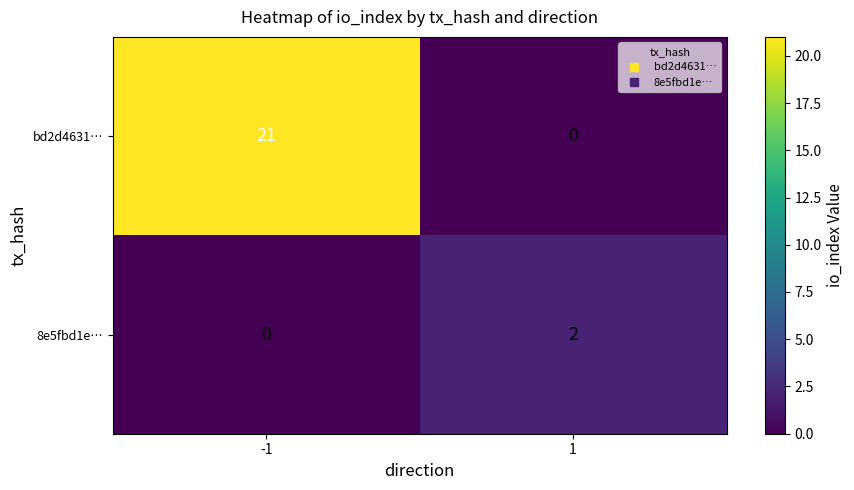

Between -1 and 1, which series saw the biggest shift?

bd2d4631…